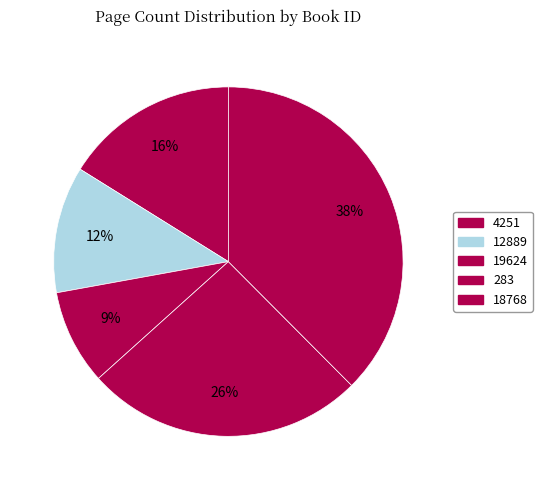

How many segments does this pie chart have?

5